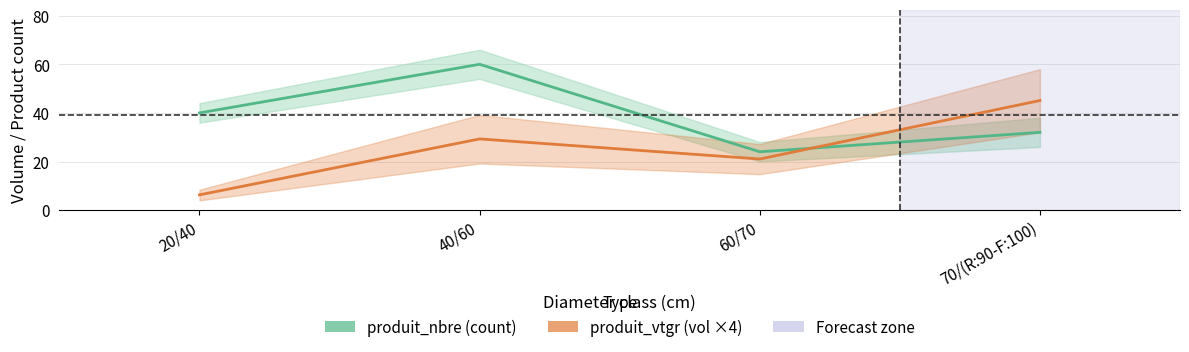

In produit_nbre, how many points are lower than both neighbors (excluding endpoints)?

1